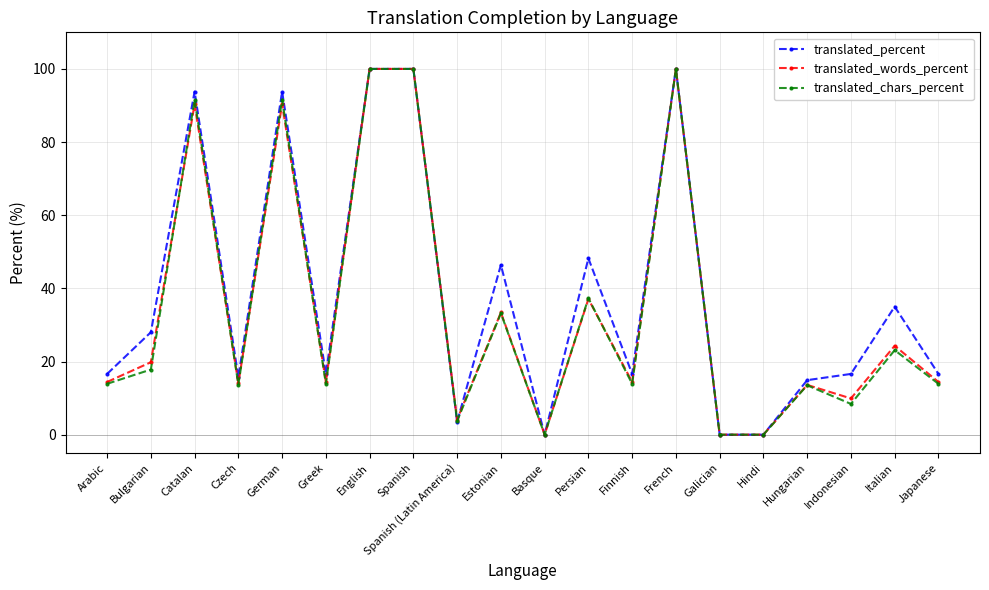

What are all the series names shown in the legend?

translated_percent, translated_words_percent, translated_chars_percent